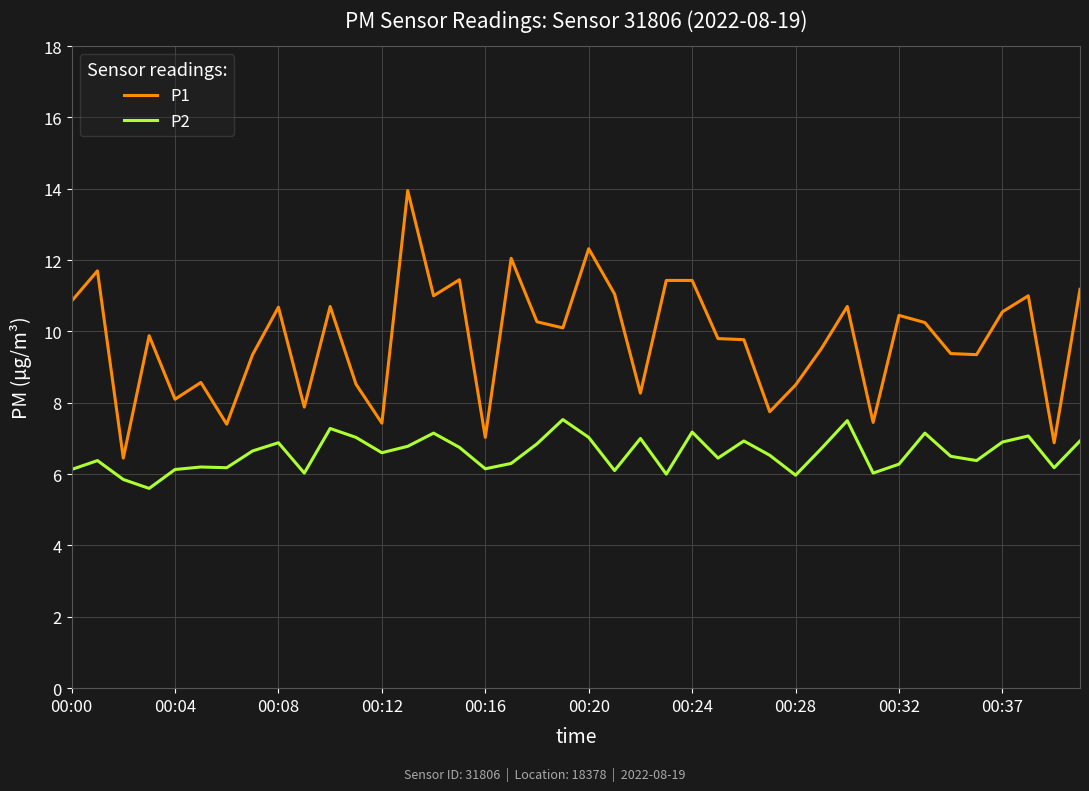

List the series in order of their peak value, lowest first.

P2, P1